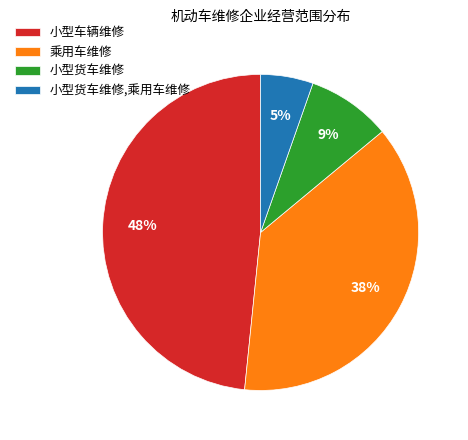

Which slice is the smallest?

小型货车维修,乘用车维修